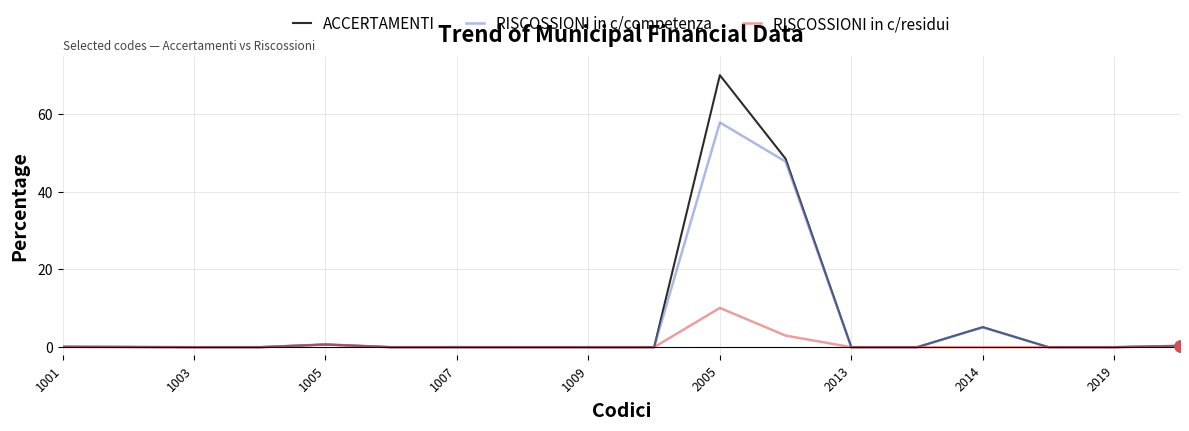

What is the highest value of the ACCERTAMENTI series?

70.0